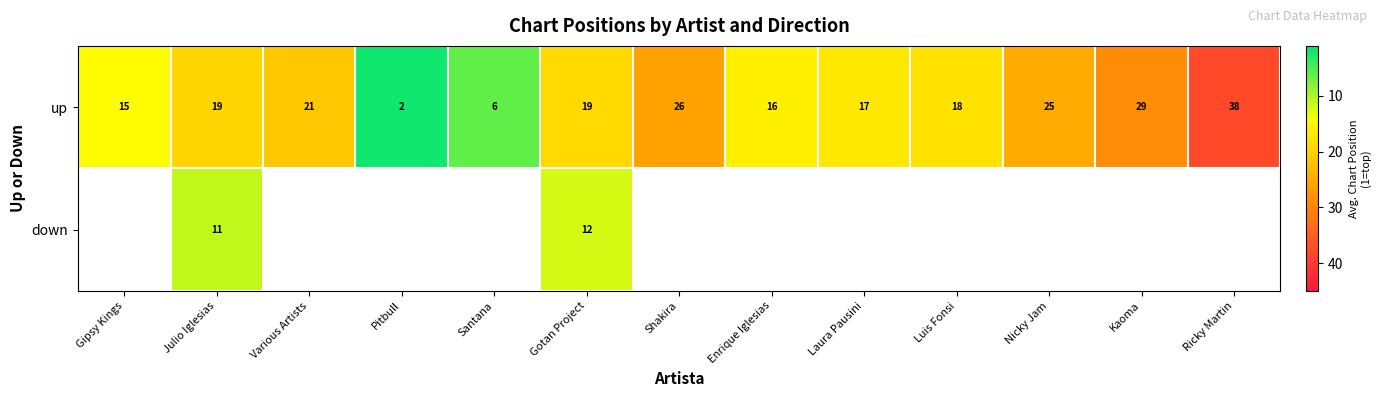

Which category has the lowest value across all series?

Pitbull